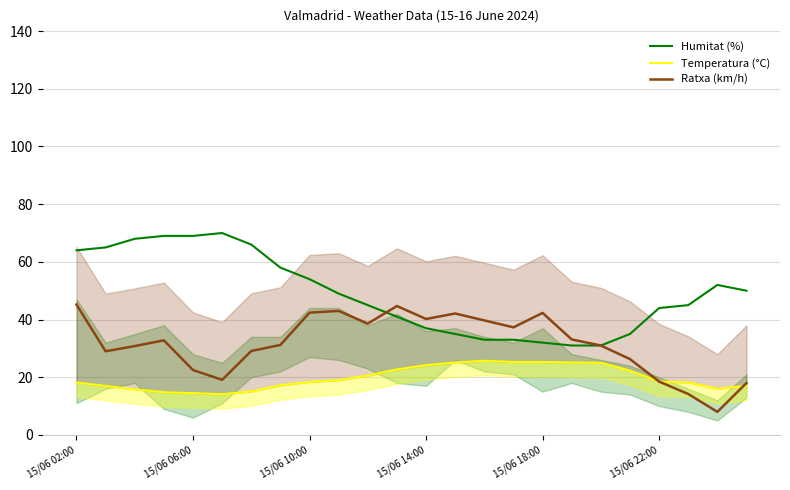

What is the lowest value of the Humitat (%) series?

31.0